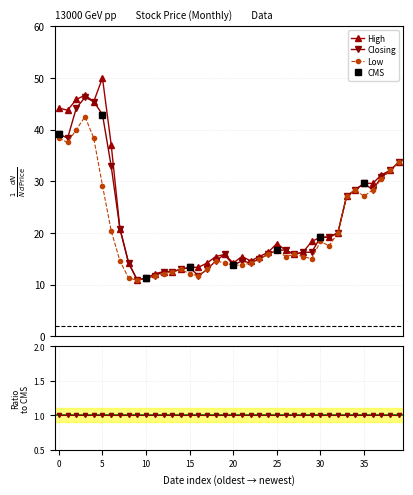

What is the value of the Low point at the 3rd from the left?

40.0